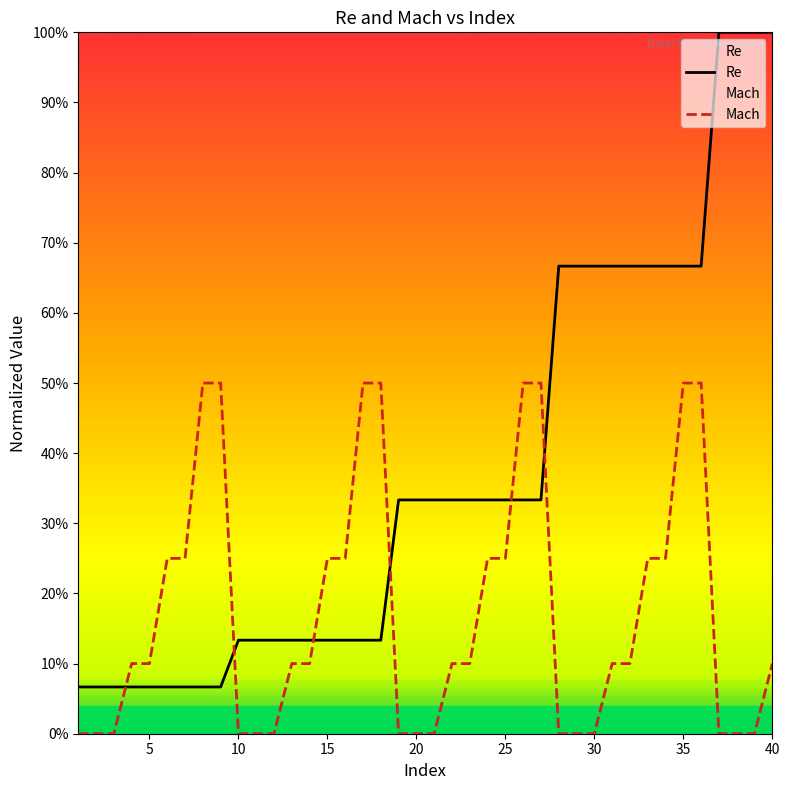

Reading left to right, transcribe all the data shown in this chart.

Re: 0.1	0.1	0.1	0.1	0.1	0.1	0.1	0.1	0.1	0.1	0.1	0.1	0.1	0.1	0.1	0.1	0.1	0.1	0.3	0.3	0.3	0.3	0.3	0.3	0.3	0.3	0.3	0.7	0.7	0.7	0.7	0.7	0.7	0.7	0.7	0.7	1.0	1.0	1.0	1.0
Mach: 0.0	0.0	0.0	0.1	0.1	0.2	0.2	0.5	0.5	0.0	0.0	0.0	0.1	0.1	0.2	0.2	0.5	0.5	0.0	0.0	0.0	0.1	0.1	0.2	0.2	0.5	0.5	0.0	0.0	0.0	0.1	0.1	0.2	0.2	0.5	0.5	0.0	0.0	0.0	0.1